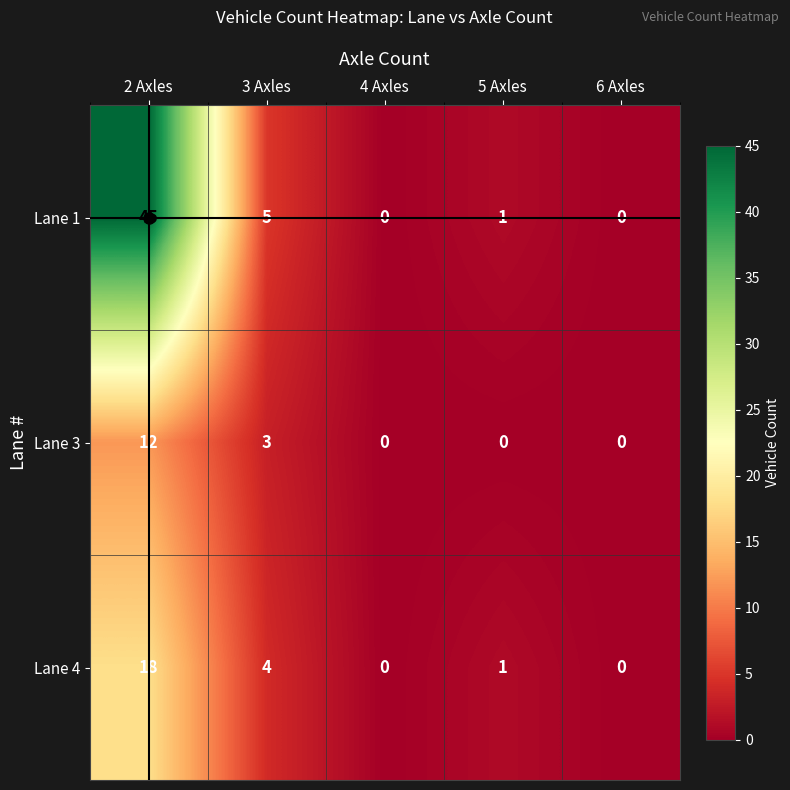

What is the average value of the Lane 4 series?

5